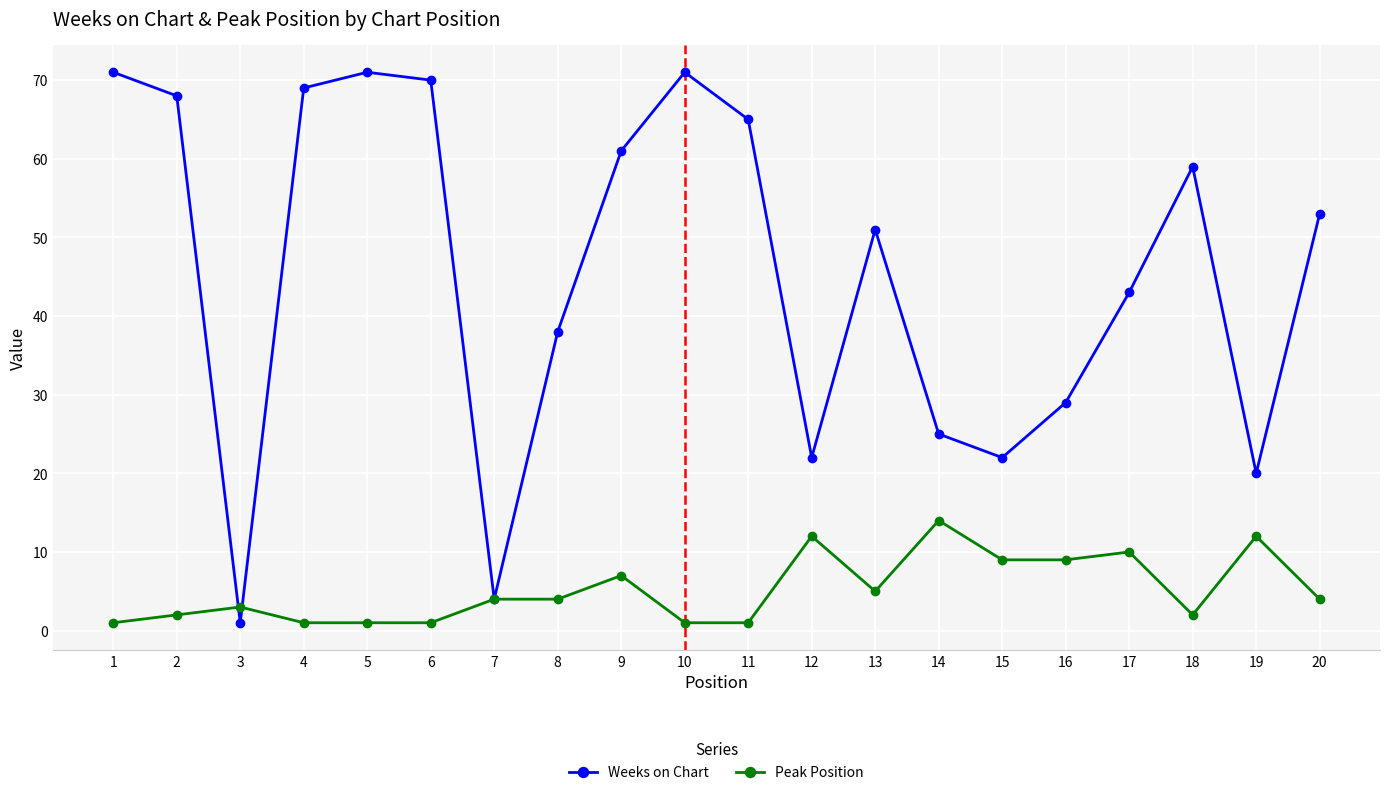

Is the value of Peak Position at 14 greater than the value of Weeks on Chart at 9?

No